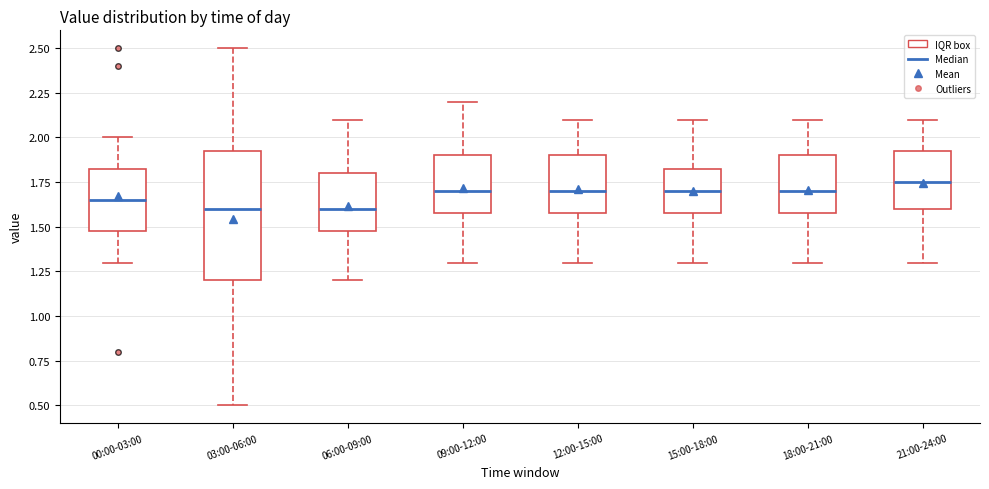

Where is the lower edge of the box for 12:00-15:00 on the y-axis? The values are not printed on the chart, so give them approximately, as read against the axis.

1.60